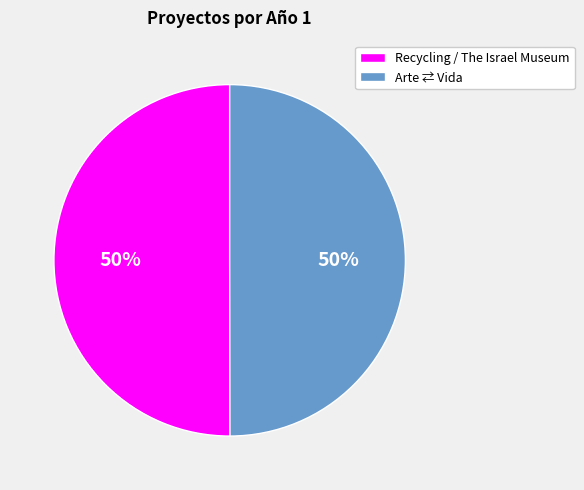

To the nearest percent, what percentage of the pie is Recycling / The Israel Museum?

50%